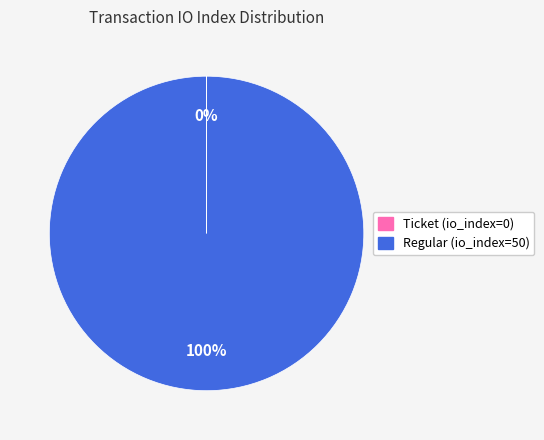

To the nearest percent, what is the difference between the largest and smallest slice percentages?

100%